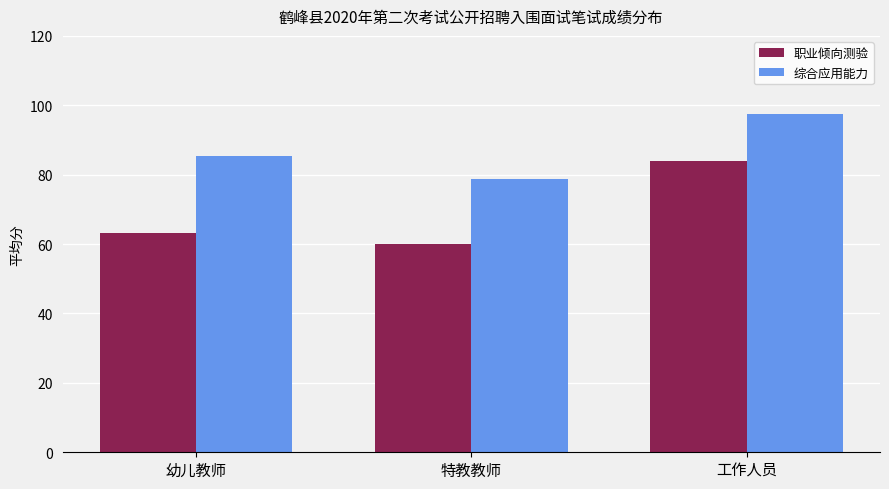

What is the value of the 综合应用能力 bar at the 2nd from the left?

78.8